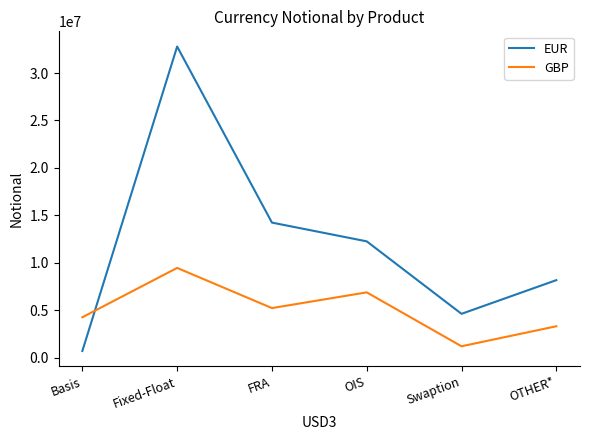

What is the difference between the maximum and minimum values in the GBP series?

8256294